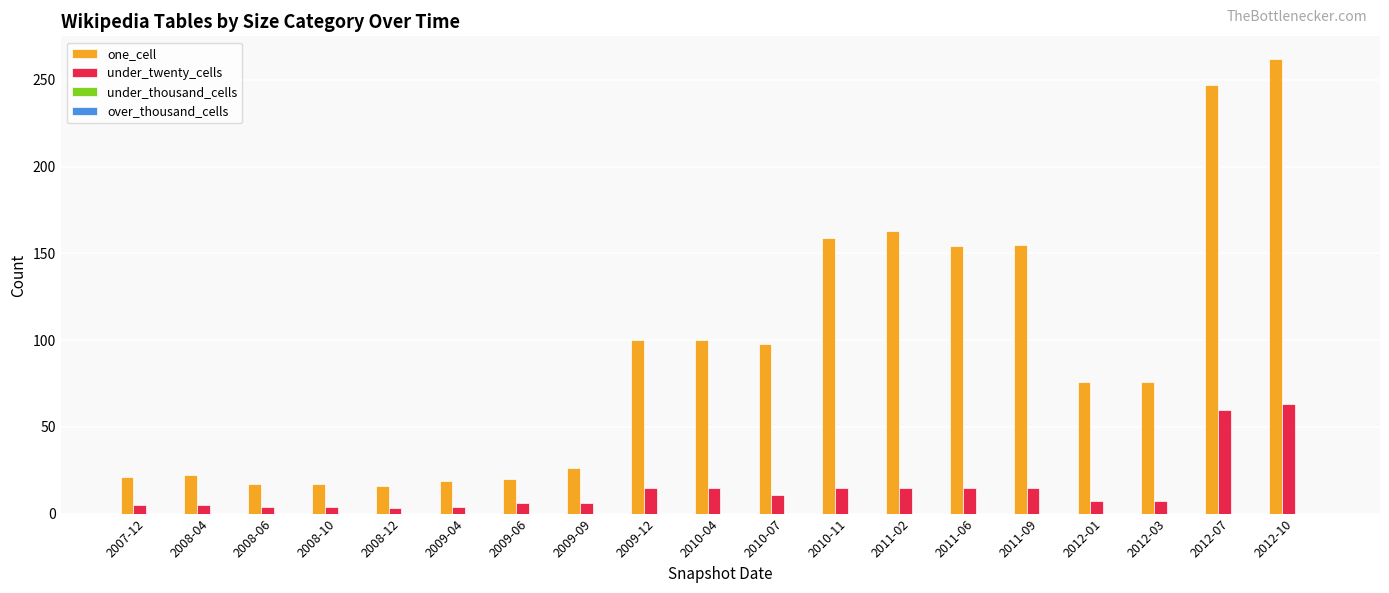

Which series has the largest total across all categories?

one_cell